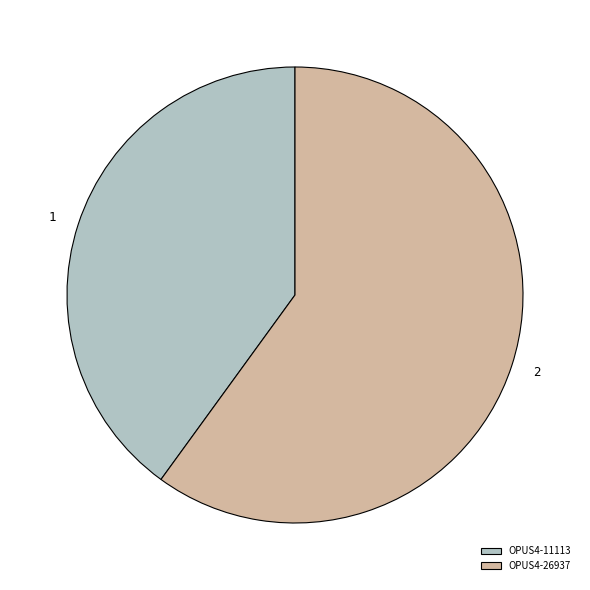

How many segments does this pie chart have?

2